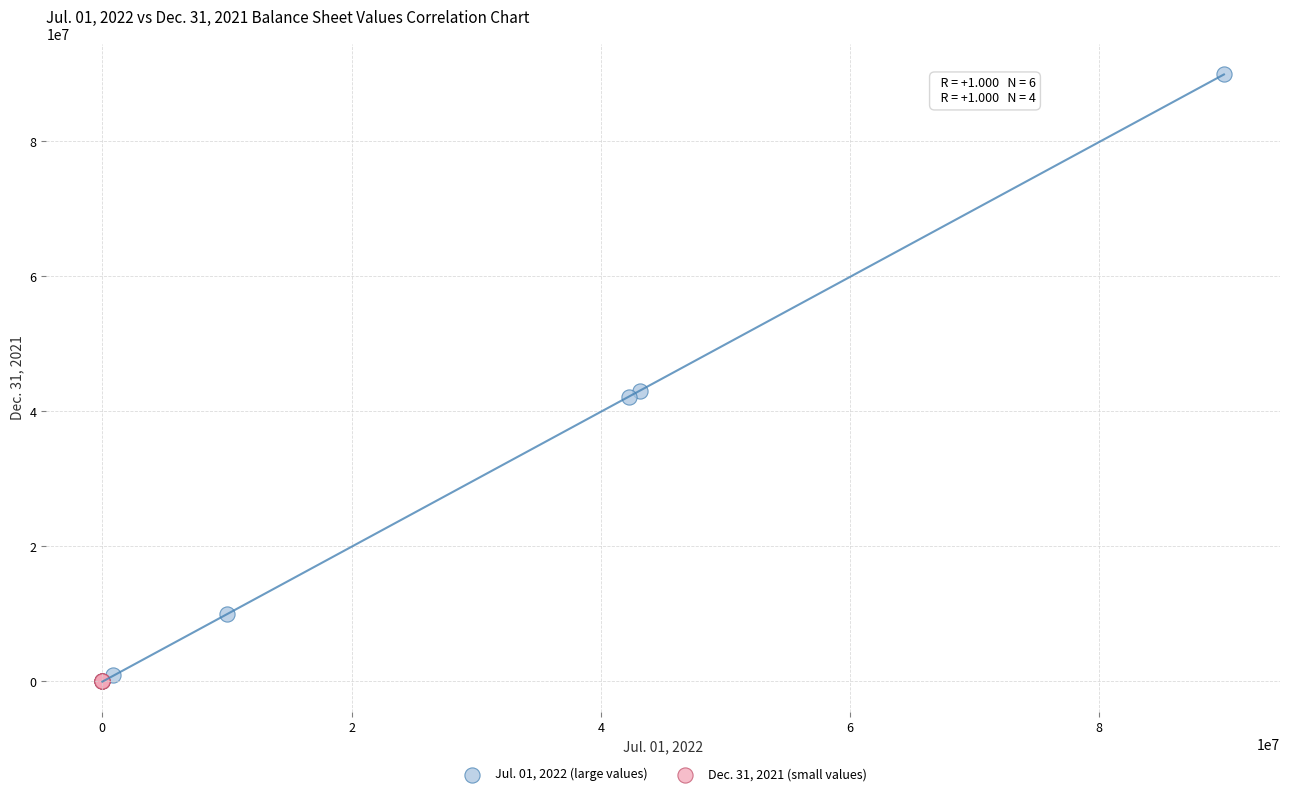

Which series has the largest Y range (max minus min)?

Jul. 01, 2022 (large values)